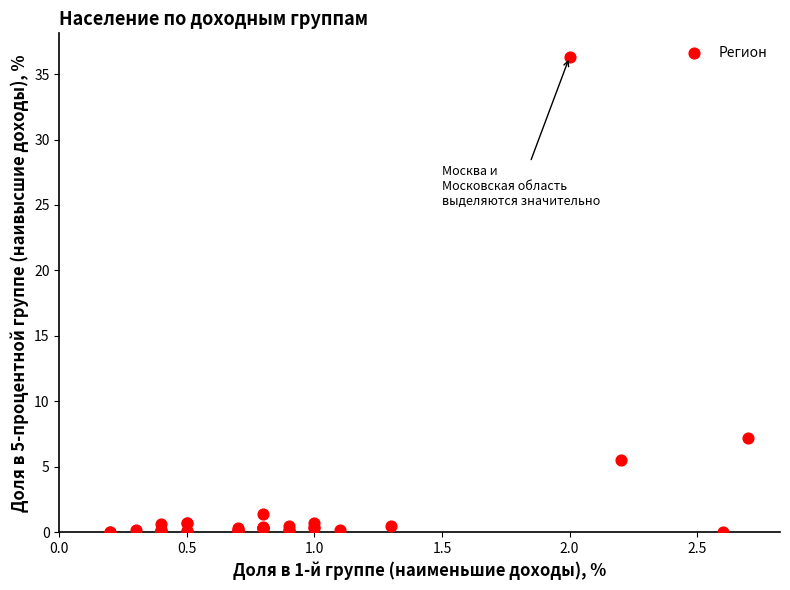

What Y value in the scatter plot is closest to 18?

7.2